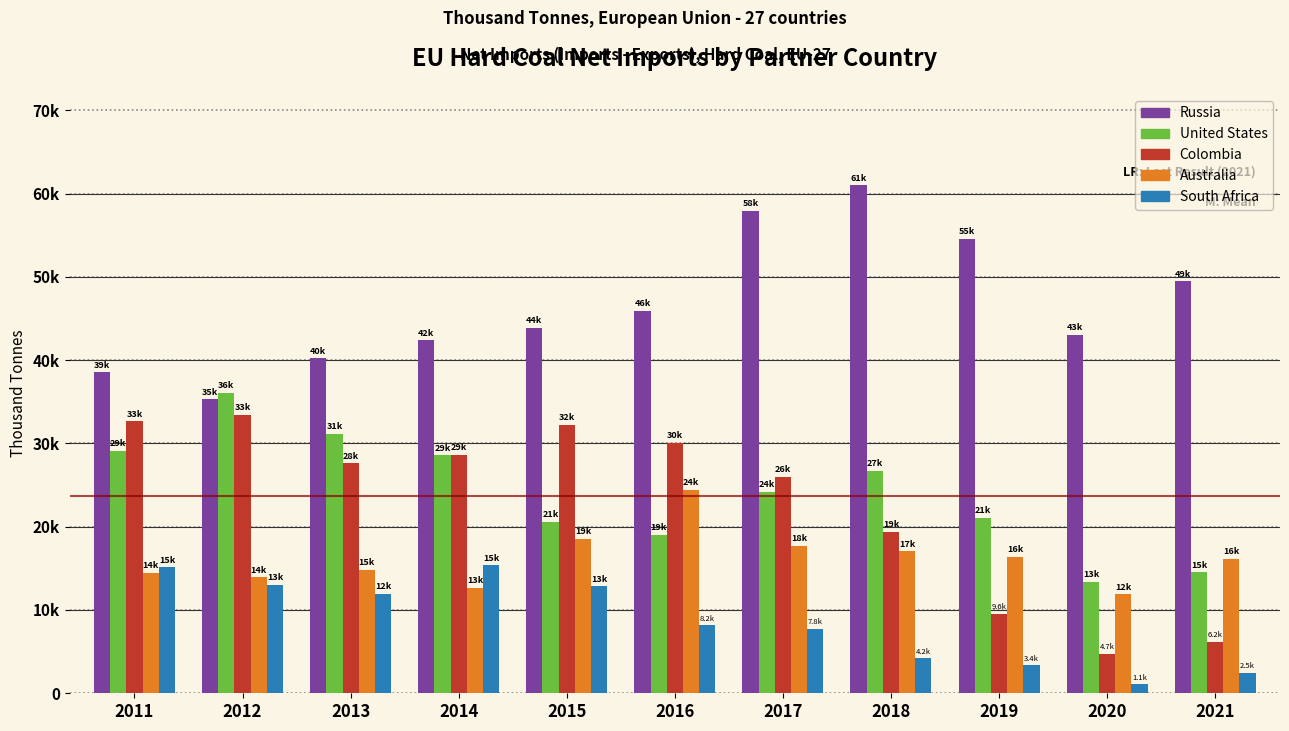

What are all the series names shown in the legend?

Russia, United States, Colombia, Australia, South Africa